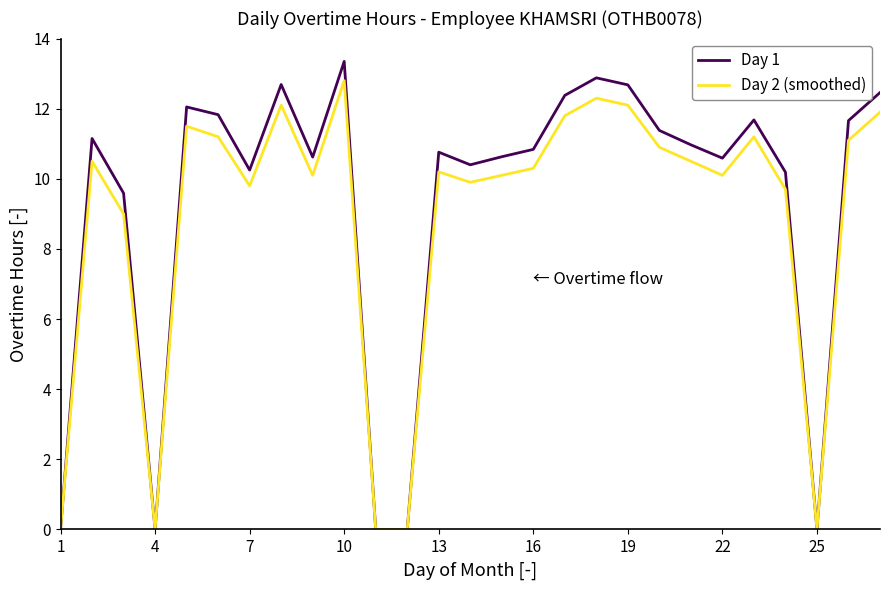

Which series has the largest range (max minus min)?

Day 1